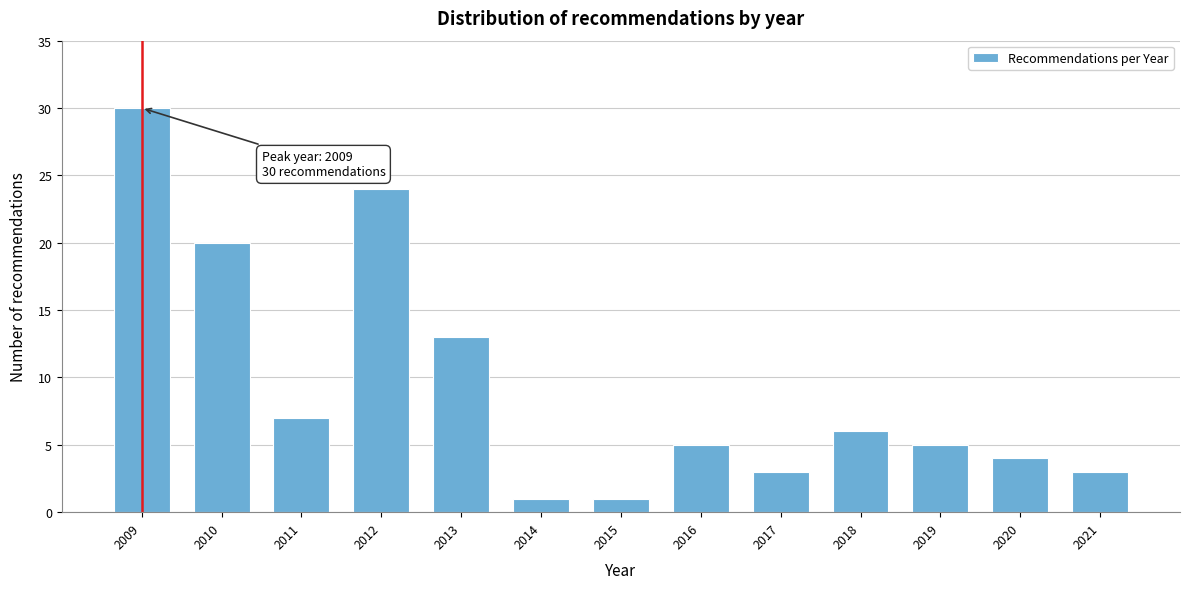

Reading right to left, transcribe all the data shown in this chart.

3	4	5	6	3	5	1	1	13	24	7	20	30